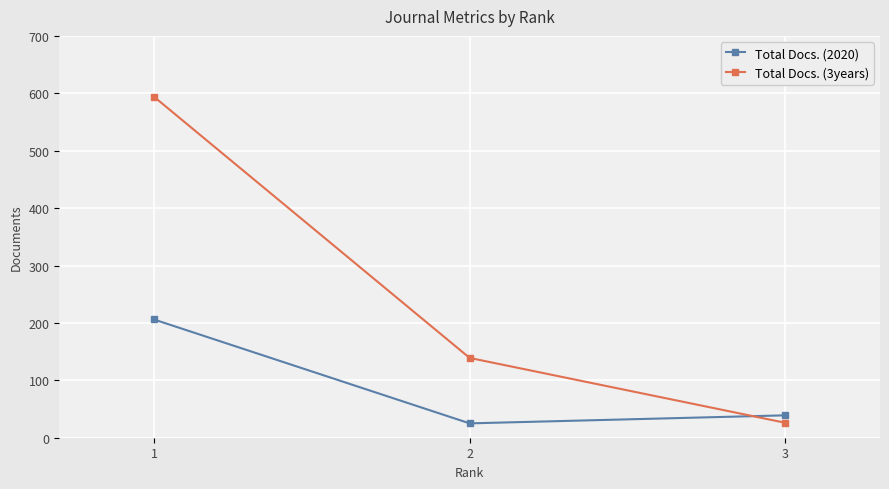

Does the chart have visible grid lines?

Yes